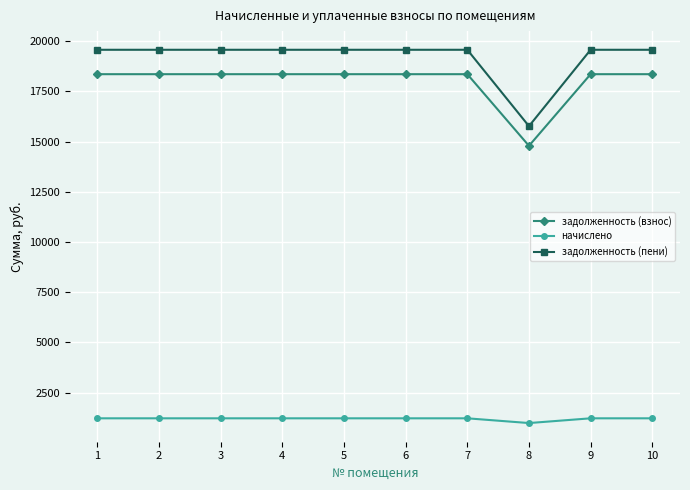

Rank the series by their maximum value, from highest to lowest.

задолженность (пени), задолженность (взнос), начислено